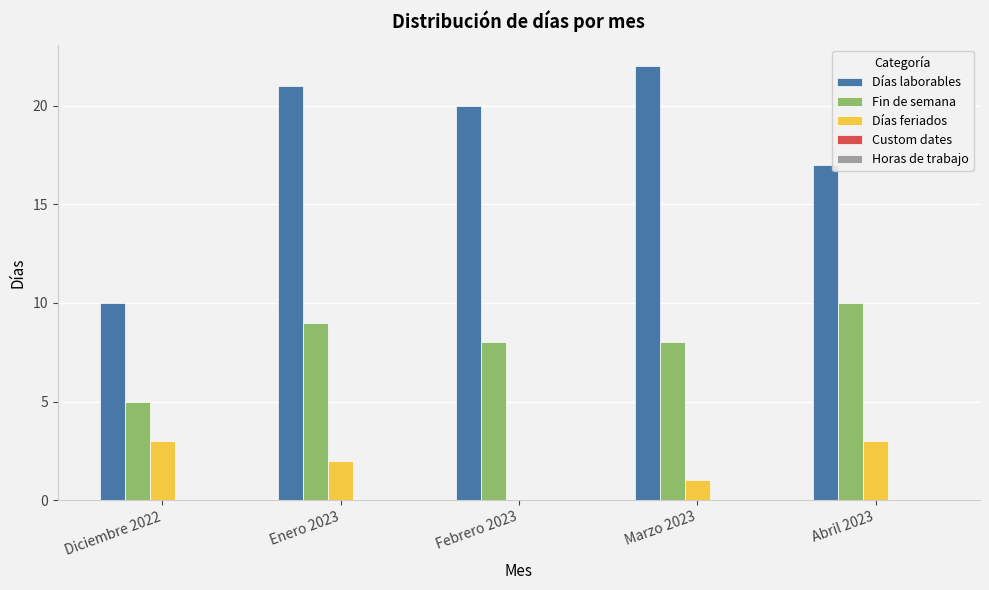

Which series has the largest total across all categories?

Días laborables